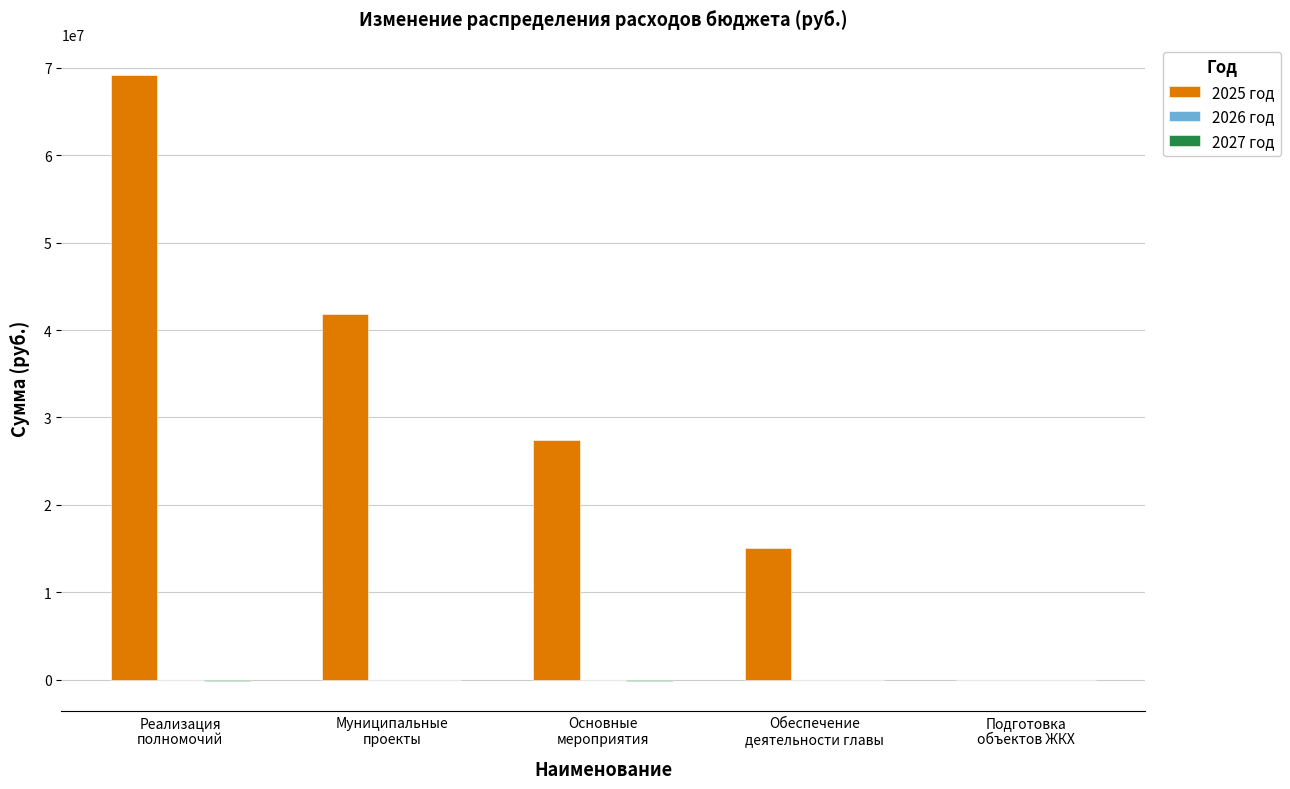

What is the maximum value shown in the chart?

69218464.4